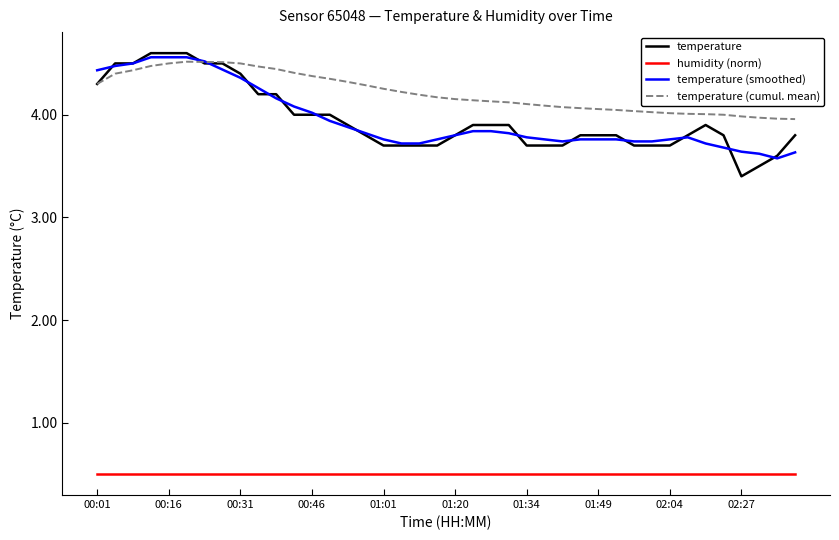

At how many categories does at least one series exceed 3?

40